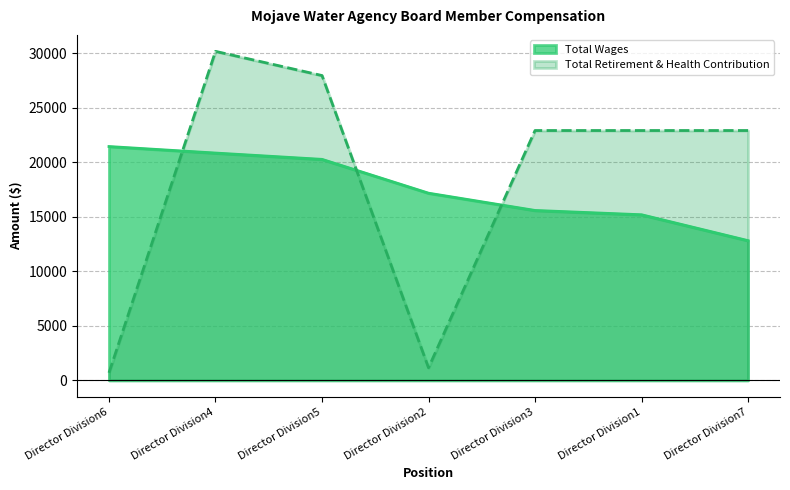

True or false: Total Wages has more than 1 points higher than both neighbors.

False